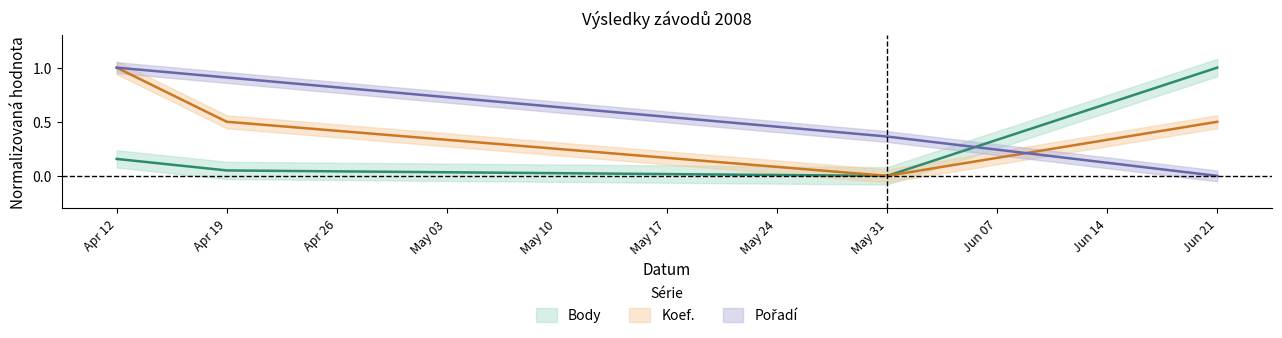

Reading left to right, what are all the values shown in this chart?

Pořadí: 1.0	0.9	0.4	0.0
Body: 0.2	0.1	0.0	1.0
Koef.: 1.0	0.5	0.0	0.5